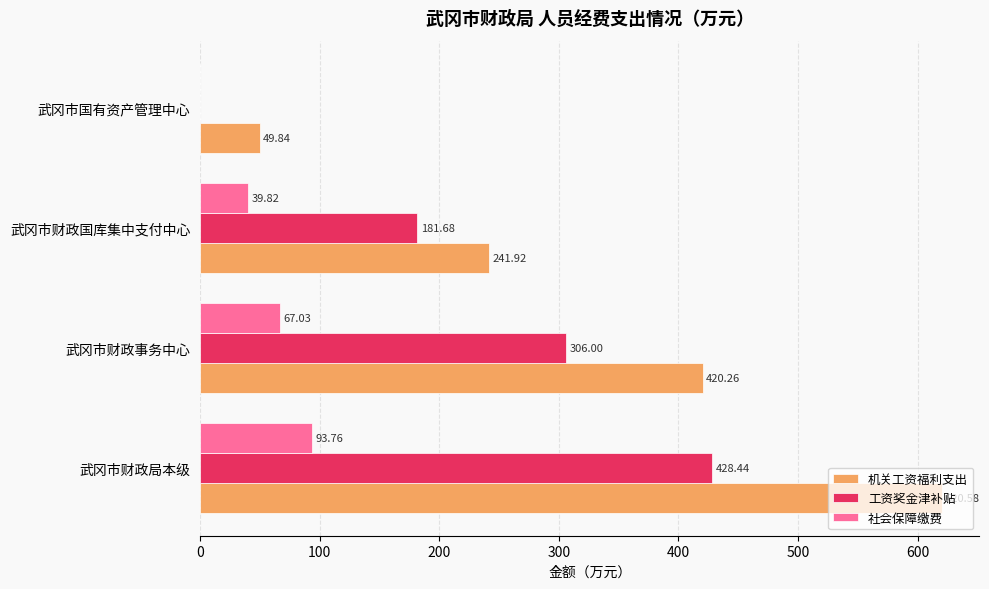

At which category does the chart reach its peak across all series?

武冈市财政局本级